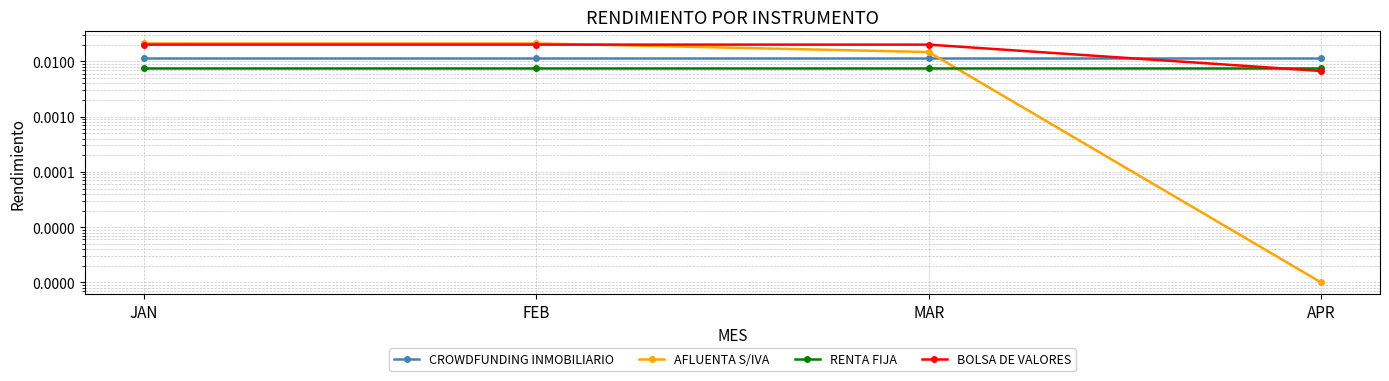

True or false: RENTA FIJA and CROWDFUNDING INMOBILIARIO intersect in this chart.

False